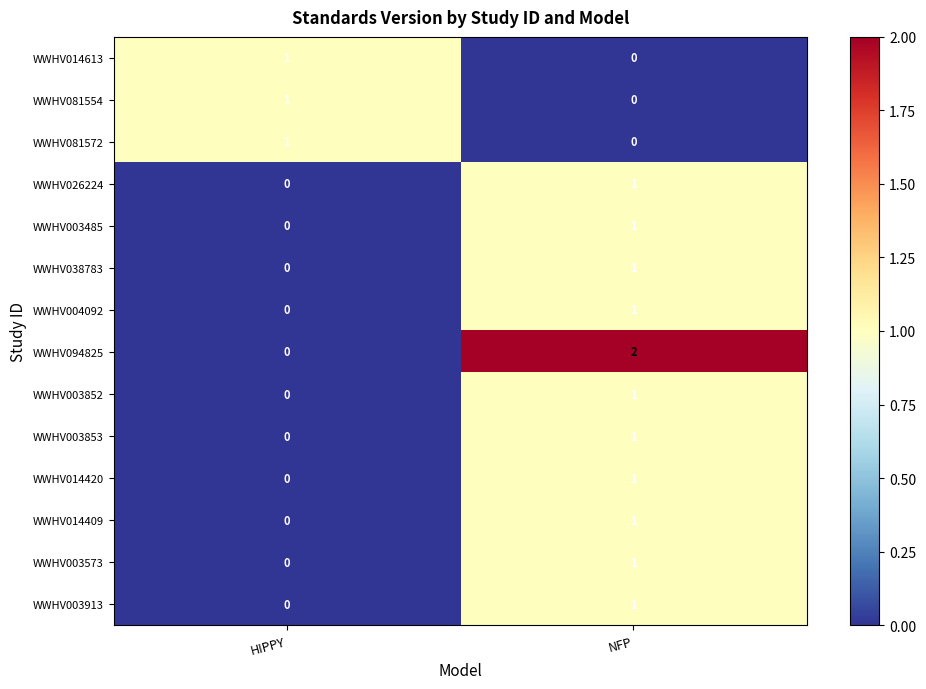

Is the value of WWHV003852 at HIPPY greater than the value of WWHV026224 at NFP?

No